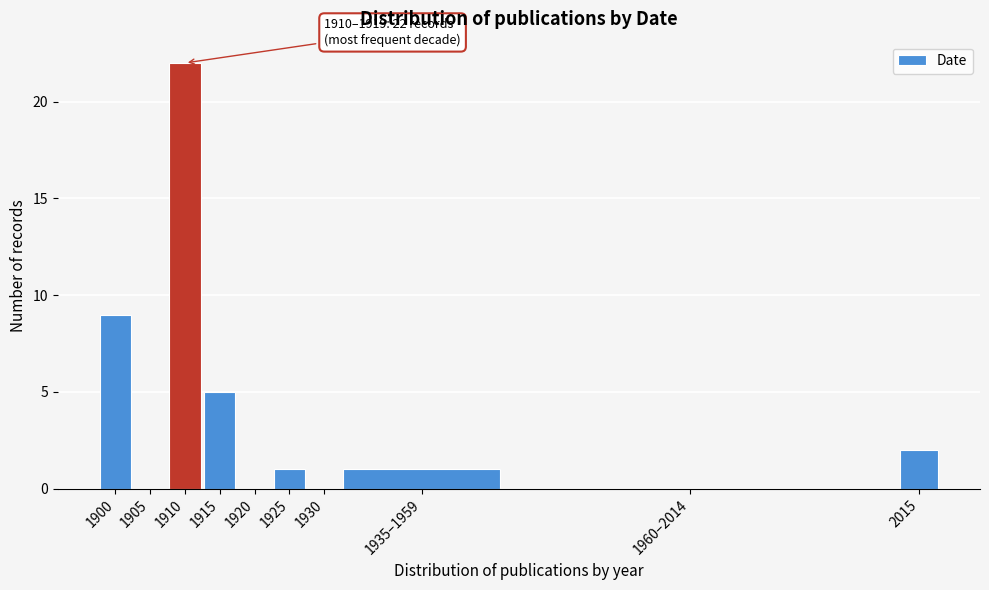

Reading right to left, transcribe all the data shown in this chart.

2015=2	1960–2014=0	1935–1959=1	1930=0	1925=1	1920=0	1915=5	1910=22	1905=0	1900=9